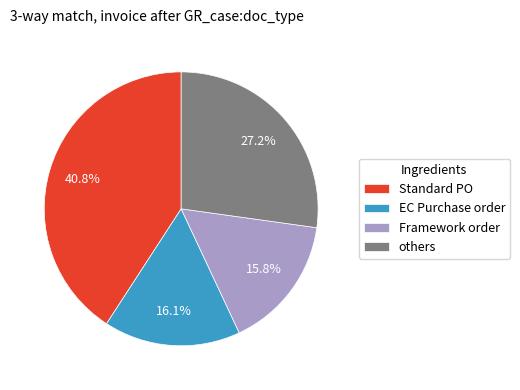

Is the sum of EC Purchase order and Framework order greater than half?

No